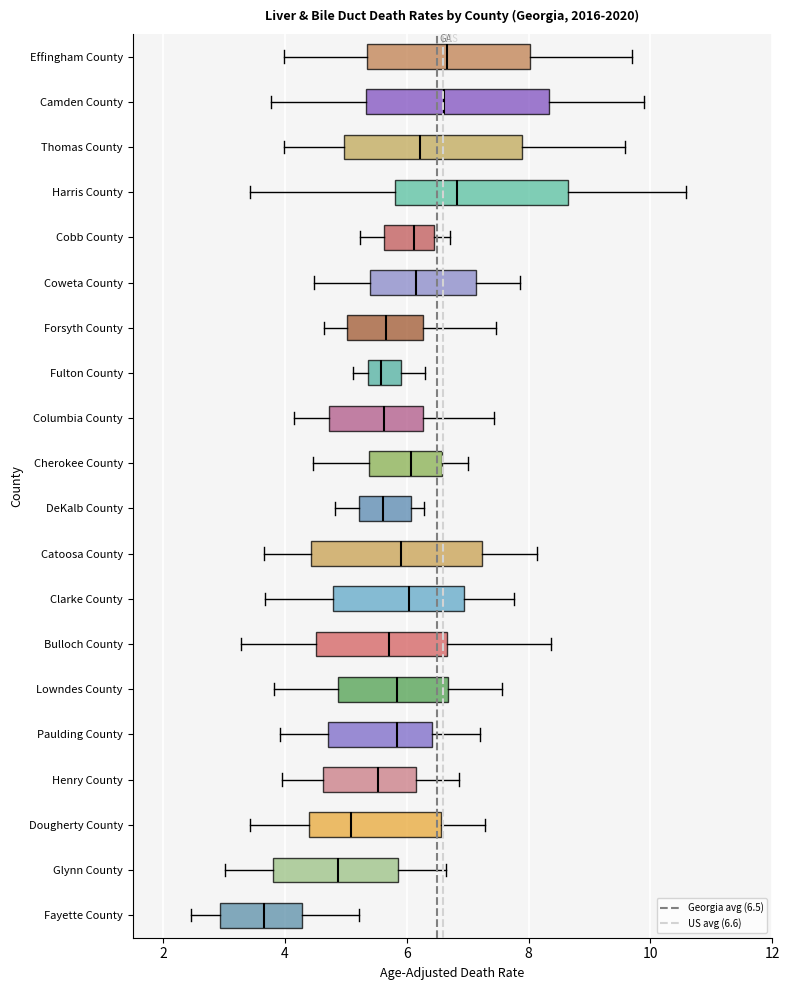

Reading bottom to top, transcribe this box plot: for each box, give where its median line is, the range the box spans, and where its two whiskers end, as read against the x-axis. The values are not printed on the chart, so give them approximately, as read against the axis.

Fayette County: median 3.6, box 3.0 to 4.2, whiskers 2.4 to 5.2
Glynn County: median 4.8, box 3.8 to 5.8, whiskers 3.0 to 6.6
Dougherty County: median 5.0, box 4.4 to 6.6, whiskers 3.4 to 7.2
Henry County: median 5.6, box 4.6 to 6.2, whiskers 4.0 to 6.8
Paulding County: median 5.8, box 4.8 to 6.4, whiskers 4.0 to 7.2
Lowndes County: median 5.8, box 4.8 to 6.6, whiskers 3.8 to 7.6
Bulloch County: median 5.8, box 4.6 to 6.6, whiskers 3.2 to 8.4
Clarke County: median 6.0, box 4.8 to 7.0, whiskers 3.6 to 7.8
Catoosa County: median 5.8, box 4.4 to 7.2, whiskers 3.6 to 8.2
DeKalb County: median 5.6, box 5.2 to 6.0, whiskers 4.8 to 6.2
Cherokee County: median 6.0, box 5.4 to 6.6, whiskers 4.4 to 7.0
Columbia County: median 5.6, box 4.8 to 6.2, whiskers 4.2 to 7.4
Fulton County: median 5.6, box 5.4 to 6.0, whiskers 5.2 to 6.2
Forsyth County: median 5.6, box 5.0 to 6.2, whiskers 4.6 to 7.4
Coweta County: median 6.2, box 5.4 to 7.2, whiskers 4.4 to 7.8
Cobb County: median 6.2, box 5.6 to 6.4, whiskers 5.2 to 6.8
Harris County: median 6.8, box 5.8 to 8.6, whiskers 3.4 to 10.6
Thomas County: median 6.2, box 5.0 to 7.8, whiskers 4.0 to 9.6
Camden County: median 6.6, box 5.4 to 8.4, whiskers 3.8 to 10.0
Effingham County: median 6.6, box 5.4 to 8.0, whiskers 4.0 to 9.6